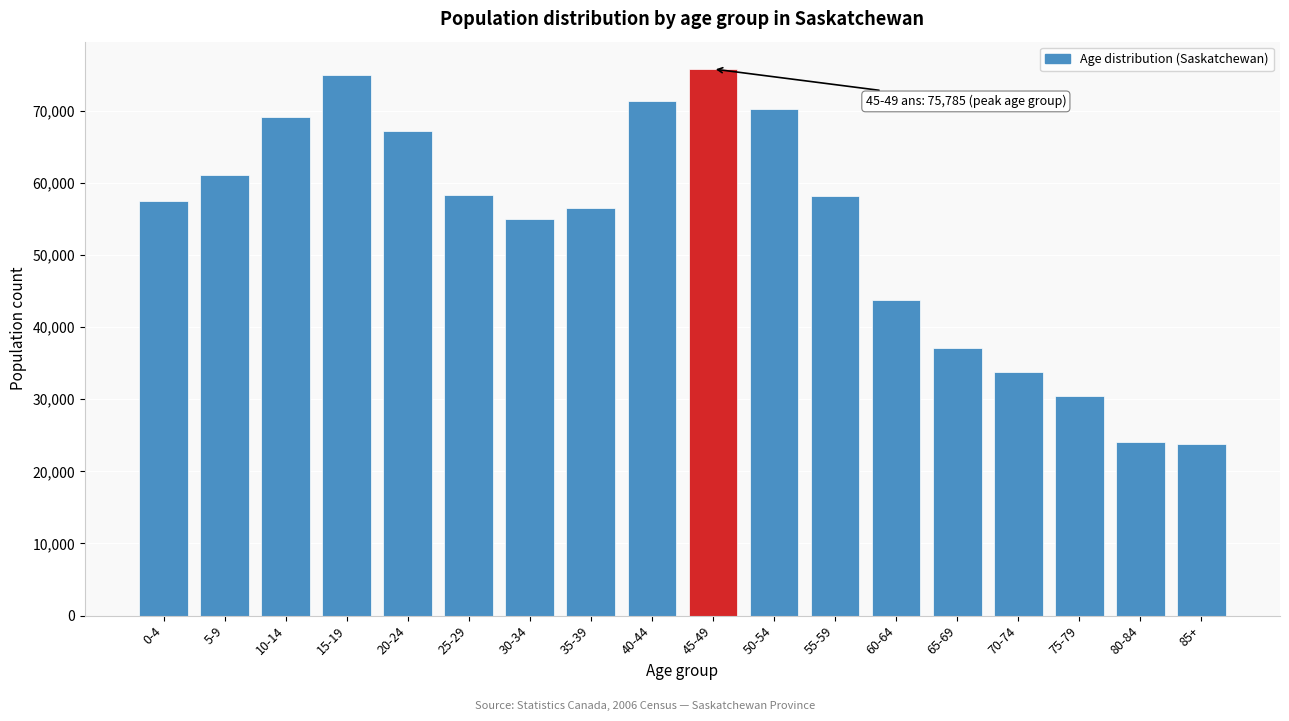

Between 85+ and 20-24, which is larger?

20-24